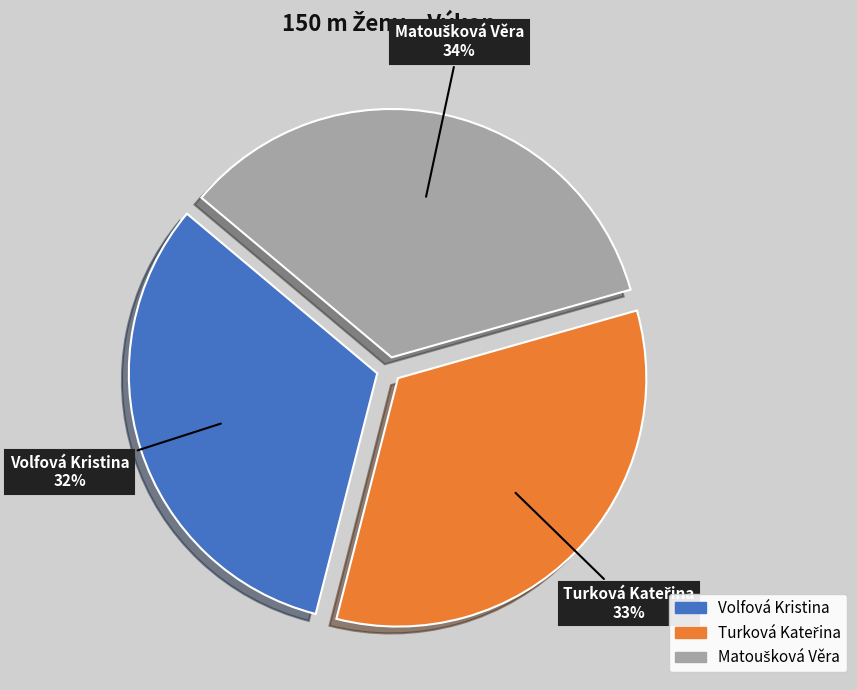

What percentage is the Volfová Kristina slice, to the nearest percent?

32%